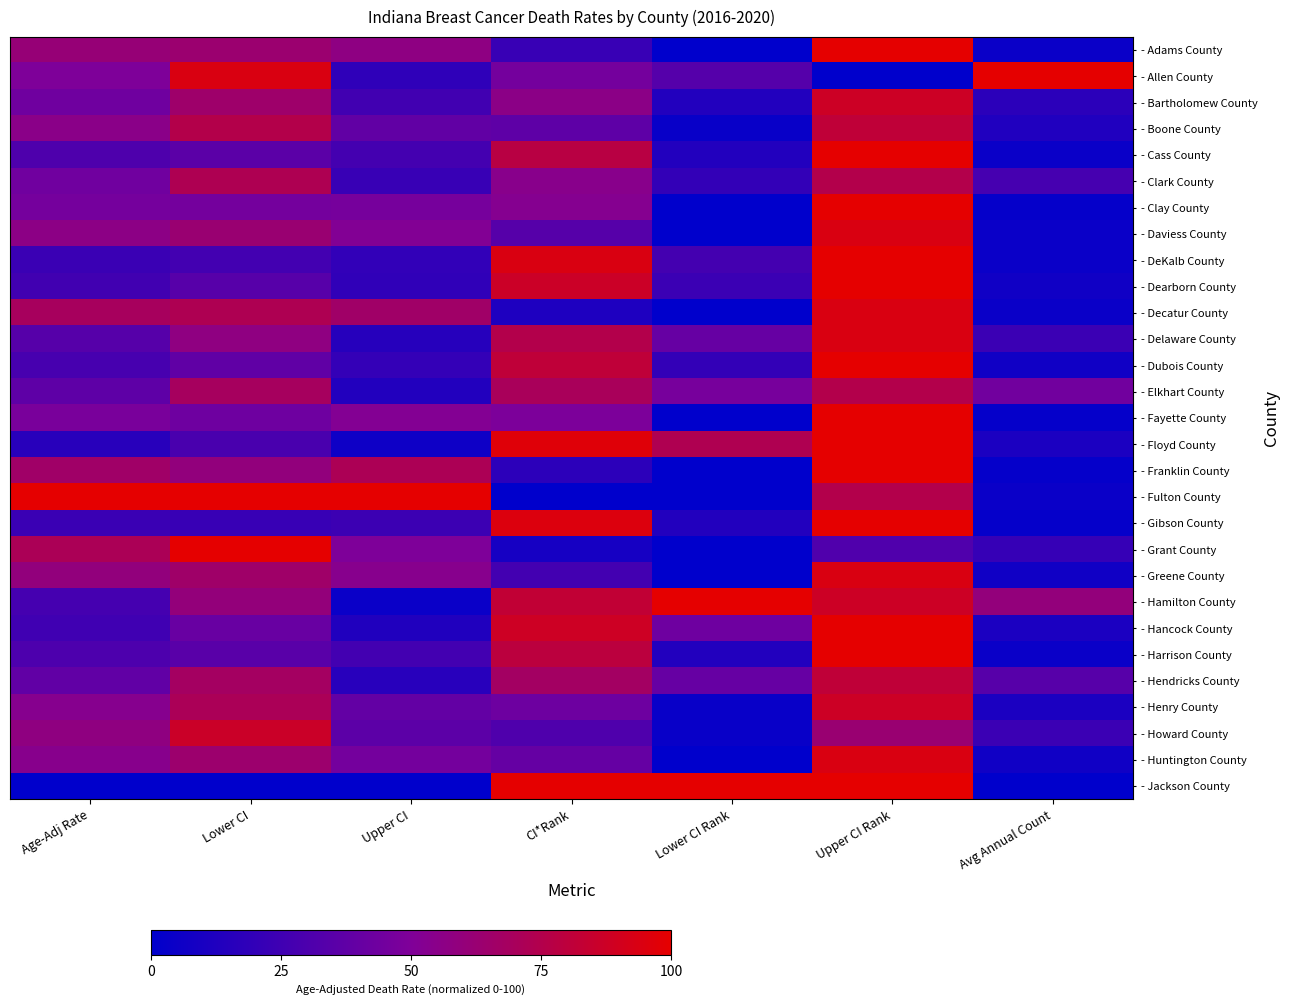

List the series in order of their peak value, lowest first.

- Clark County, - Elkhart County, - Boone County, - Hendricks County, - Howard County, - Bartholomew County, - Henry County, - Daviess County, - Decatur County, - Delaware County, - Greene County, - Huntington County, - Adams County, - Allen County, - Cass County, - Clay County, - DeKalb County, - Dearborn County, - Dubois County, - Fayette County, - Floyd County, - Franklin County, - Fulton County, - Gibson County, - Grant County, - Hamilton County, - Hancock County, - Harrison County, - Jackson County